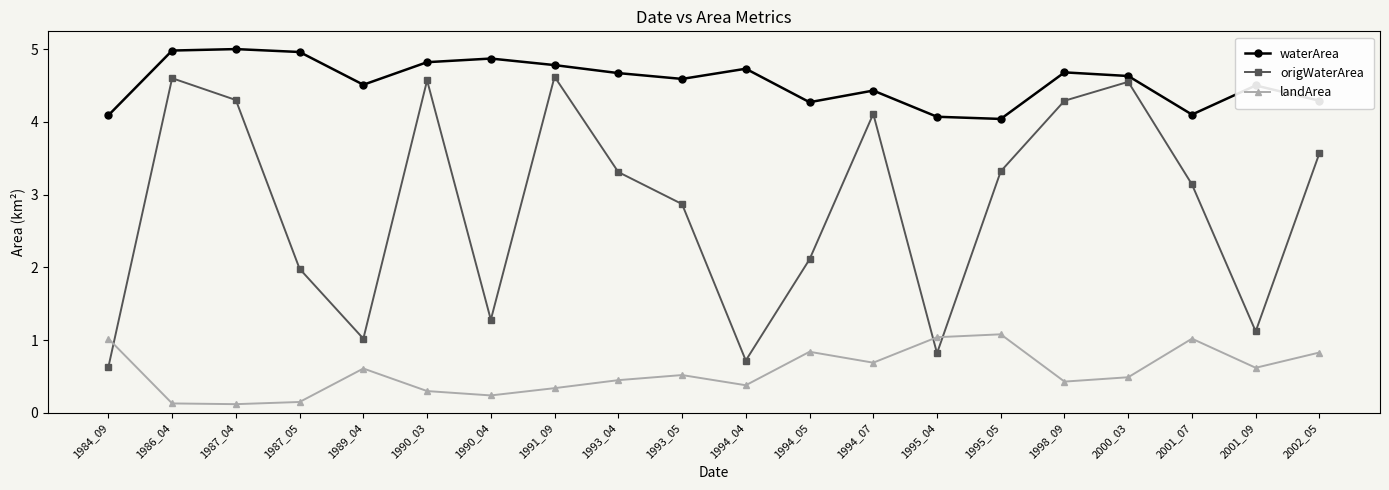

Is it true that origWaterArea equals 3.3 at 1987_05?

False